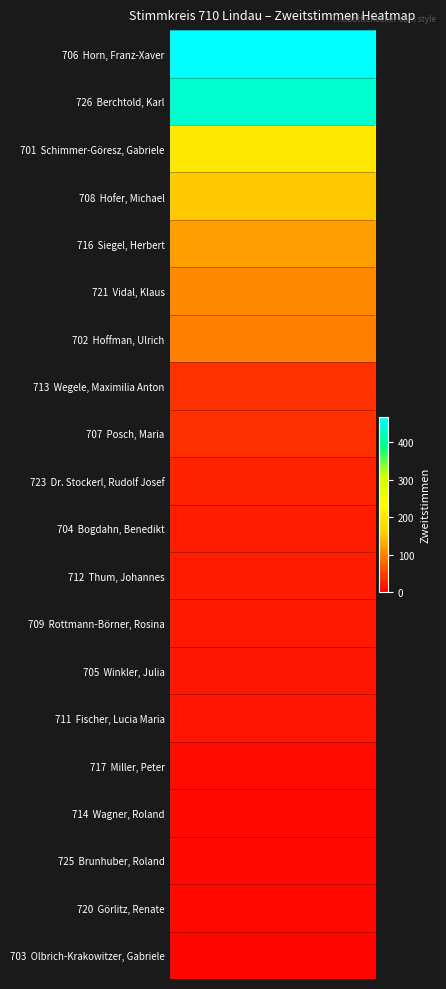

The chart shows a value of 38 at Dr. Stockerl, Rudolf Josef. True or false?

False